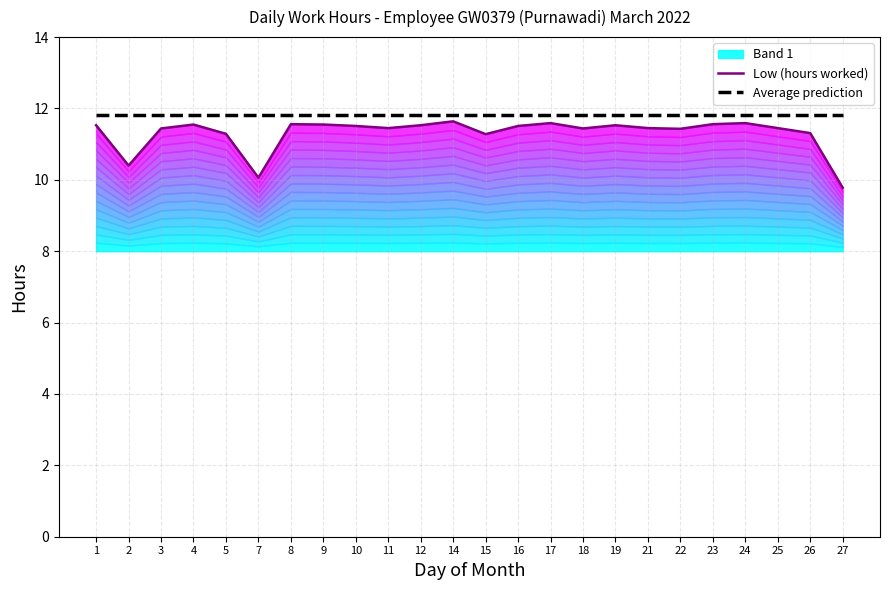

How many lines are shown in the chart?

2